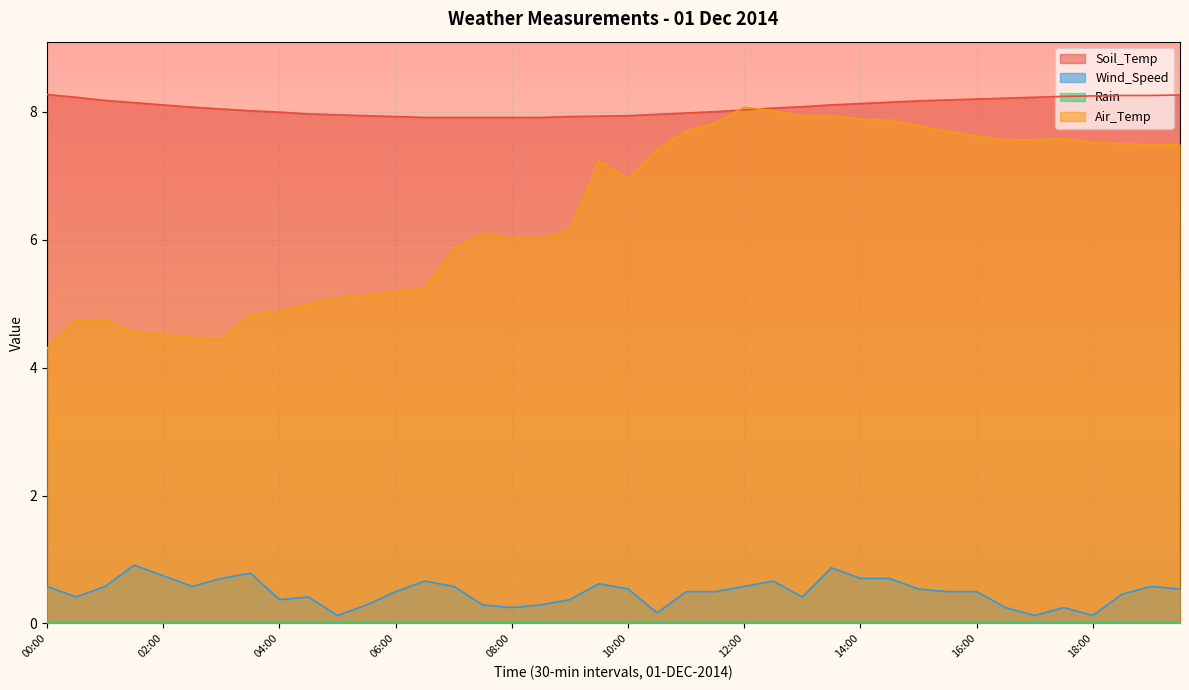

What is the total value across all series at 10:00?

15.4